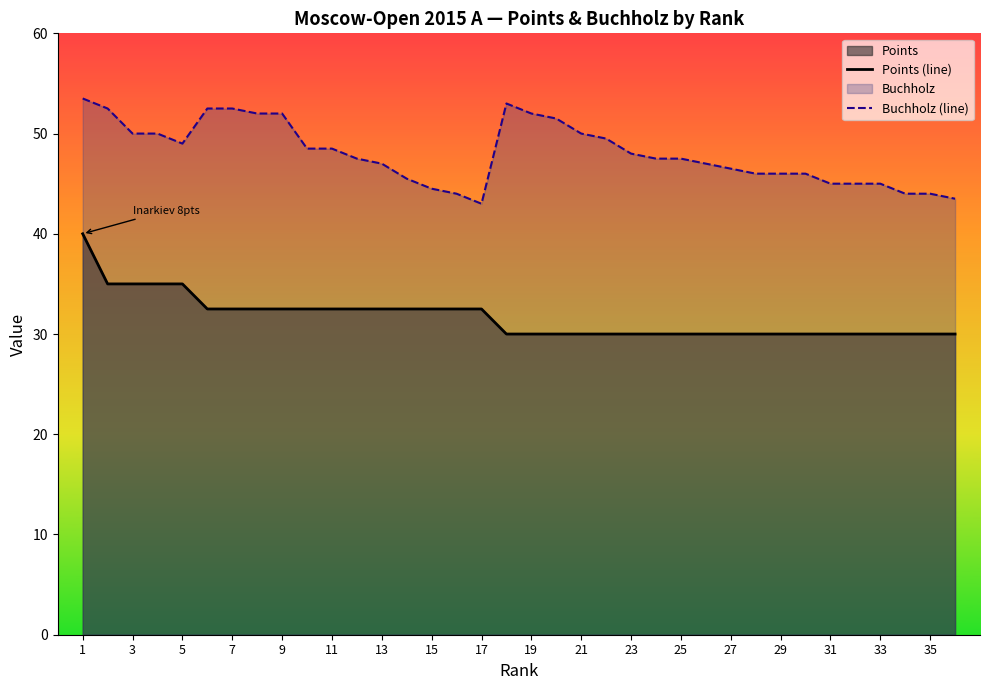

True or false: Buchholz (line) and Points (line) intersect in this chart.

False